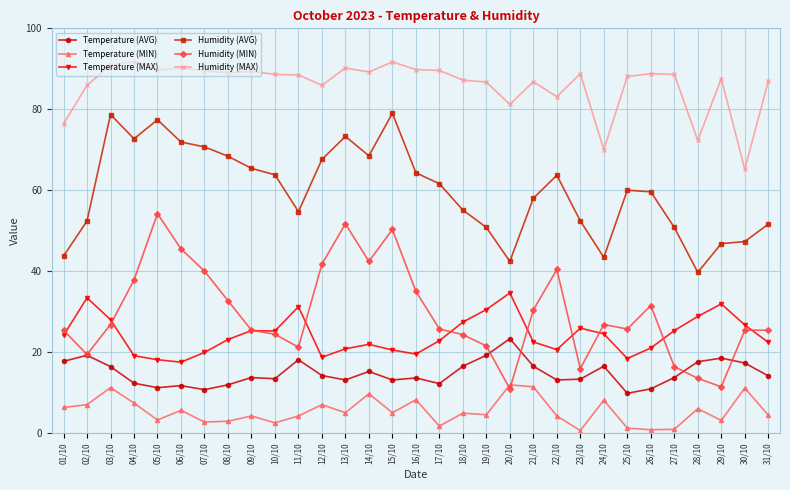

Which series changed the most between 05/10 and 10/10?

Humidity (MIN)